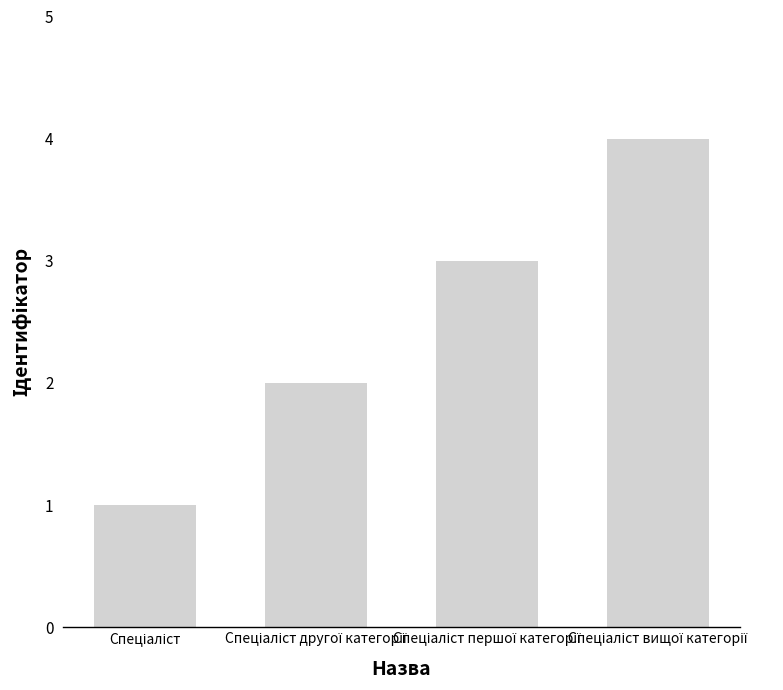

How many values are between 2 and 4?

3